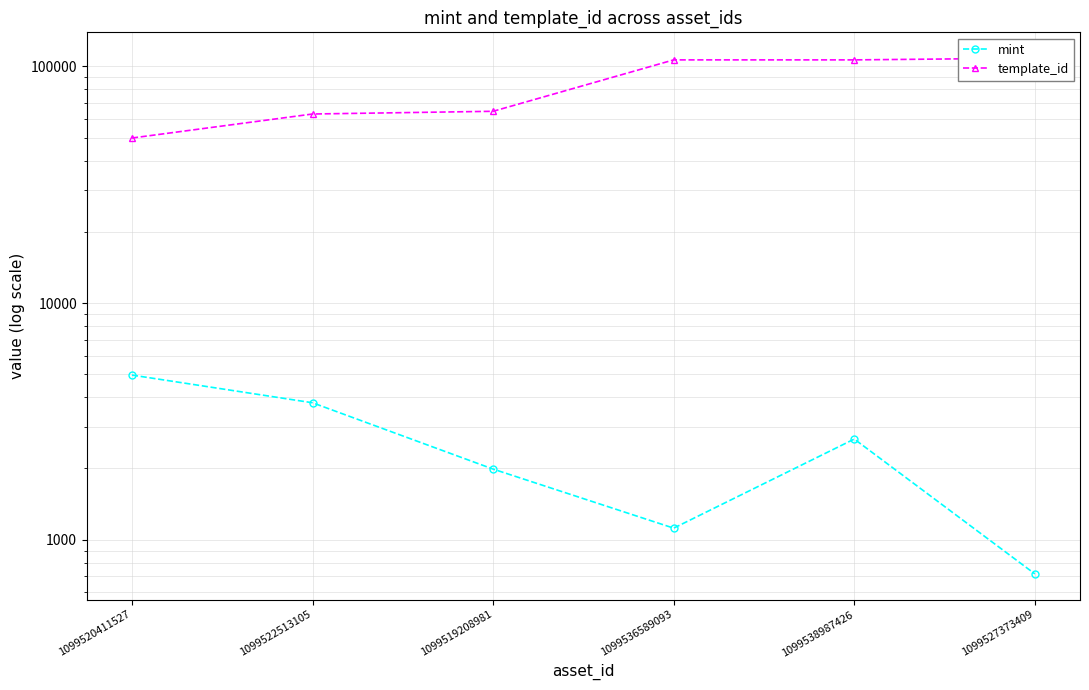

What are all the series names shown in the legend?

mint, template_id